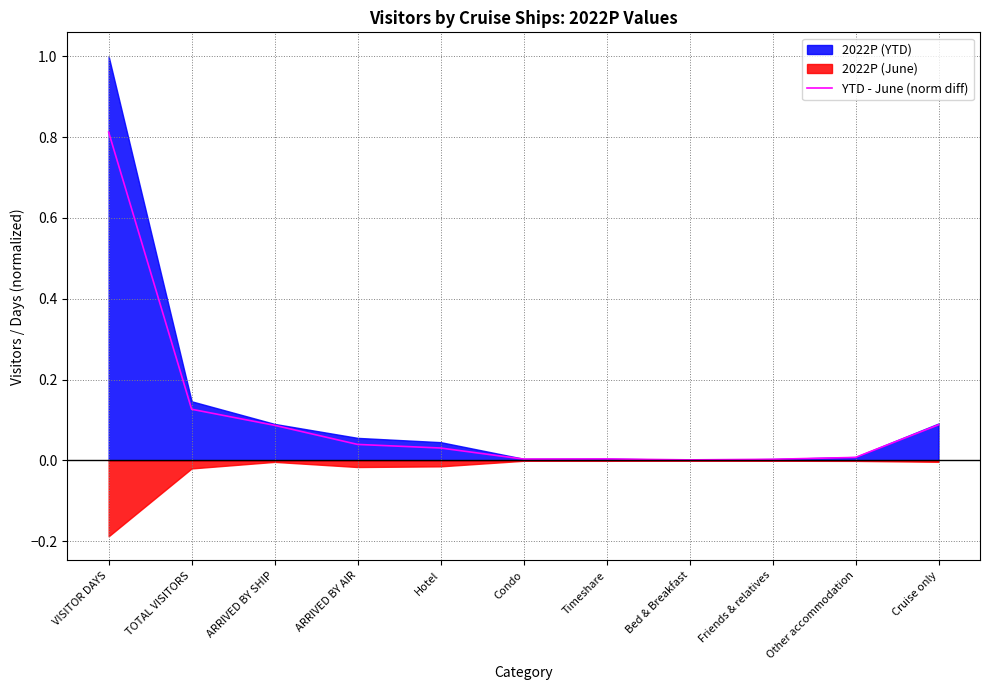

What is the sum of all values?

1.2